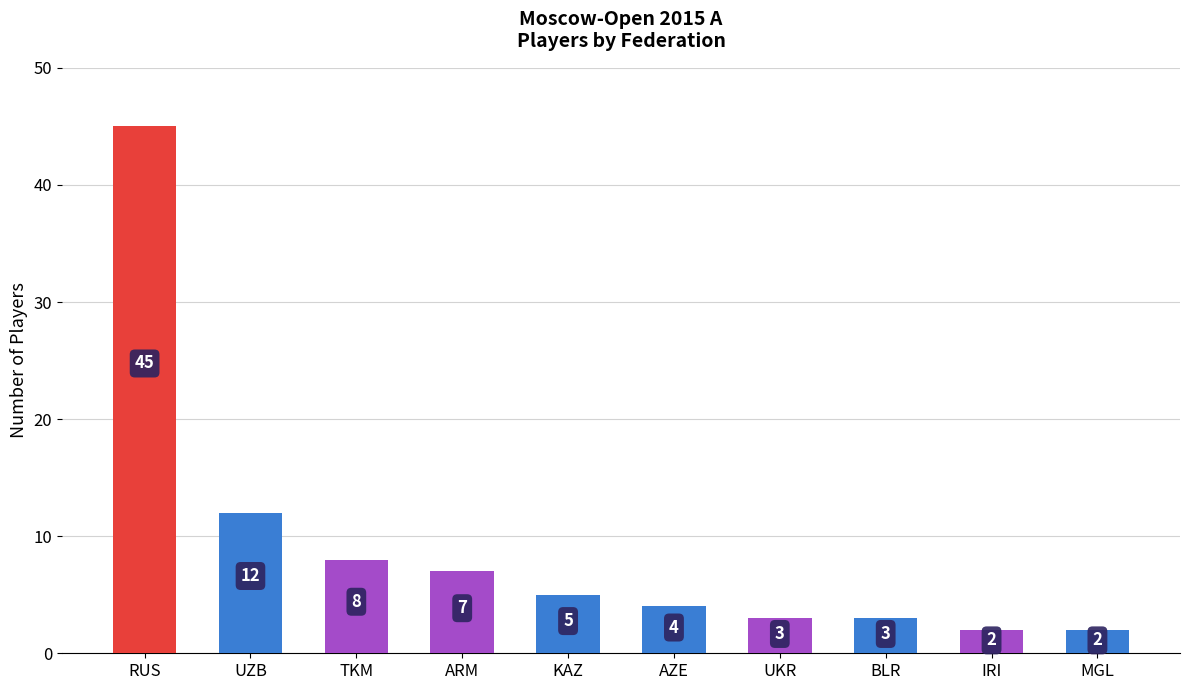

What position from the left is UZB?

2